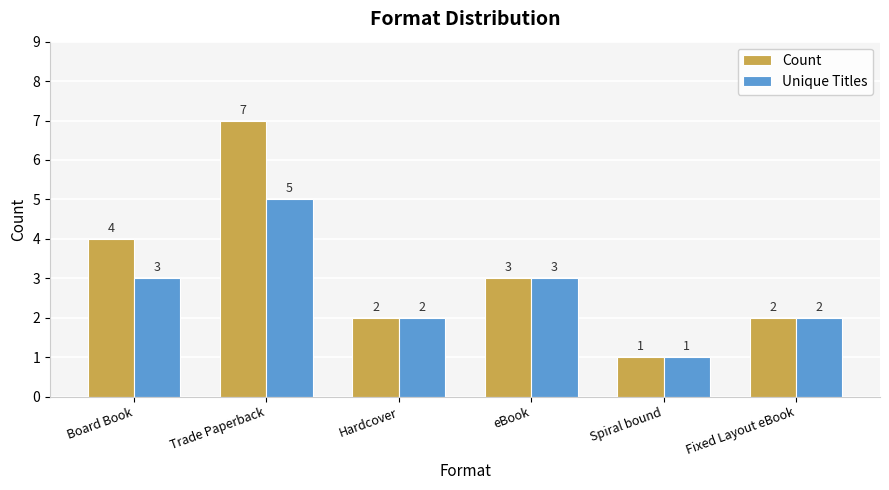

Which series has the largest total across all categories?

Count